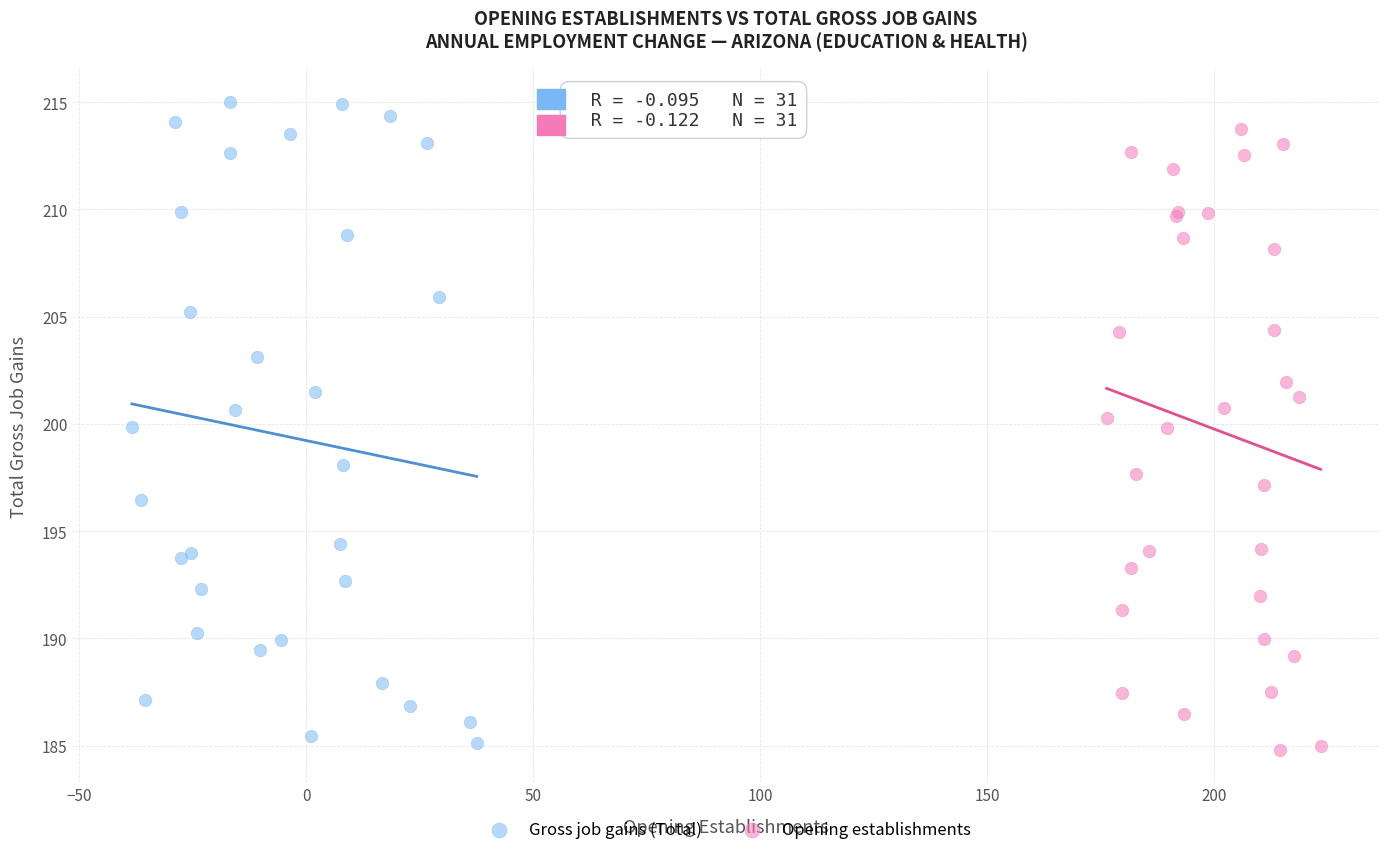

Which series reaches the minimum Y coordinate?

Opening establishments